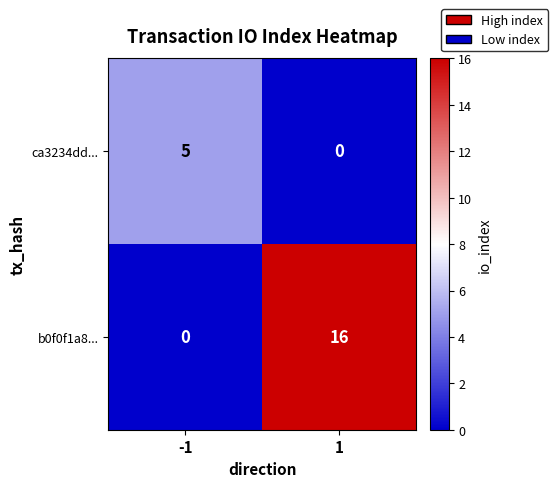

What value does the ca3234dd... series have at -1?

5